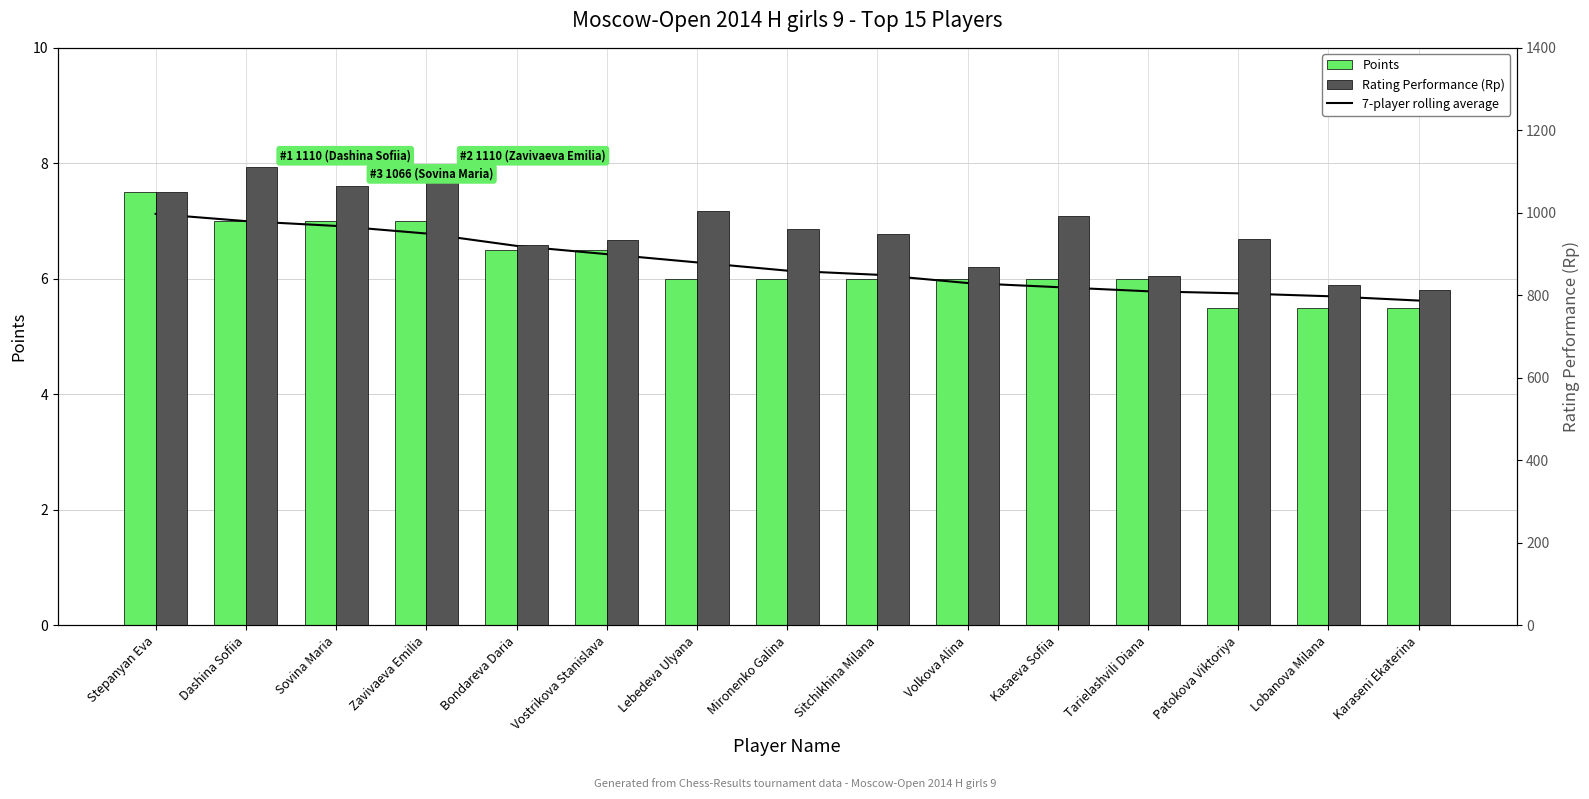

True or false: Points has a value of 6.0 at Volkova Alina.

True